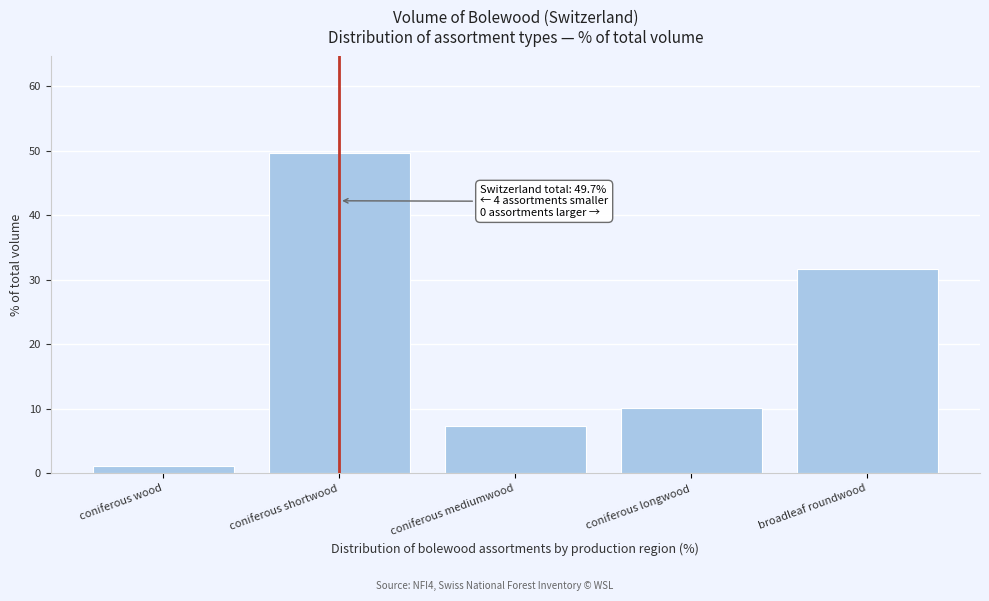

Reading left to right, list all the values displayed in this chart.

coniferous wood=1.2	coniferous shortwood=49.7	coniferous mediumwood=7.4	coniferous longwood=10.1	broadleaf roundwood=31.6